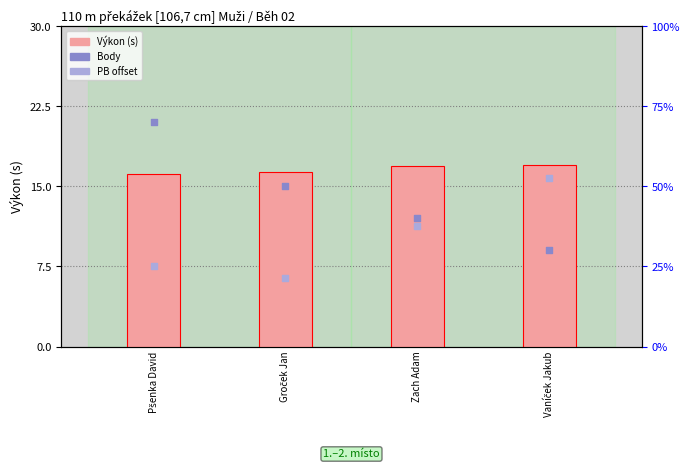

Which series has the largest total across all categories?

Výkon